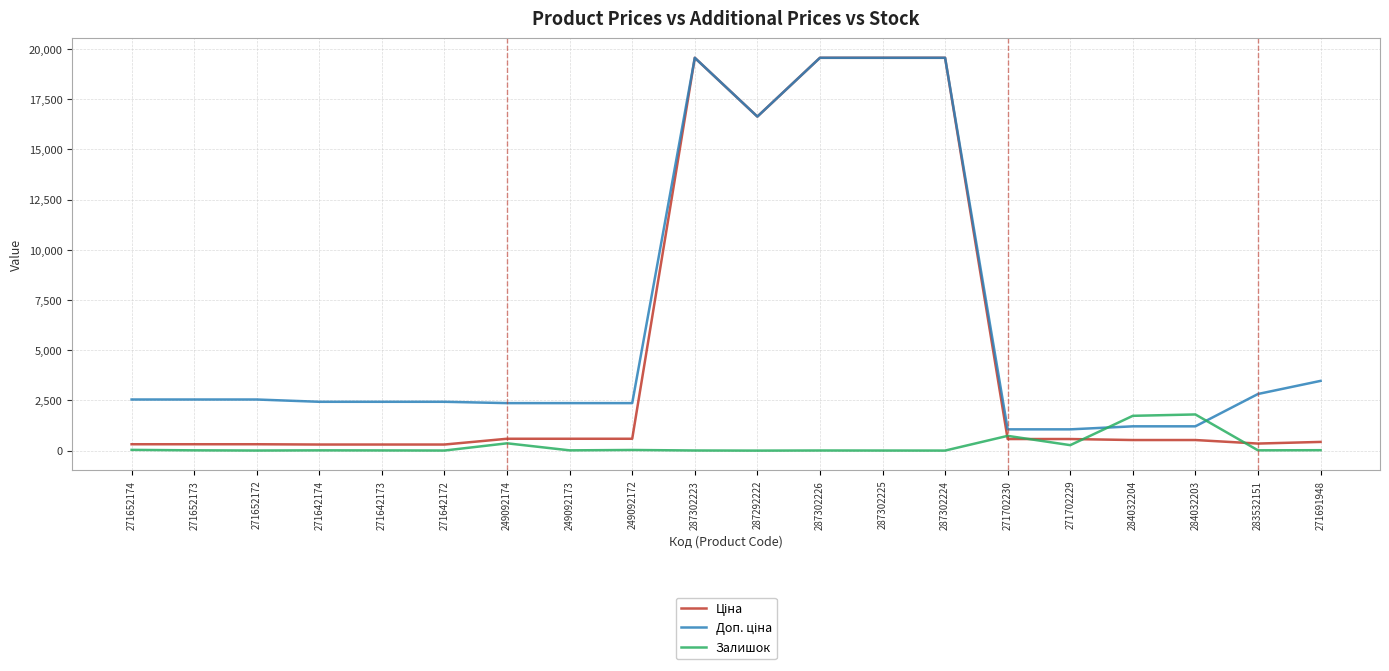

What is the greatest value displayed?

19564.9